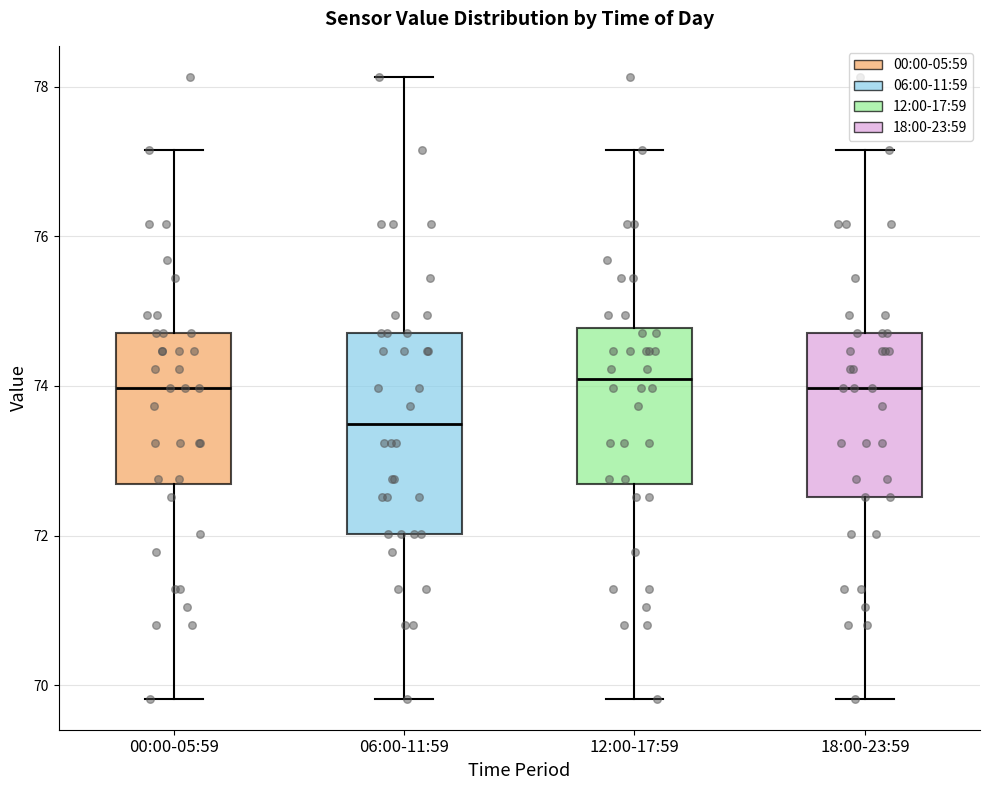

Where does the lower whisker of the box for 00:00-05:59 end on the y-axis? The values are not printed on the chart, so give them approximately, as read against the axis.

69.8